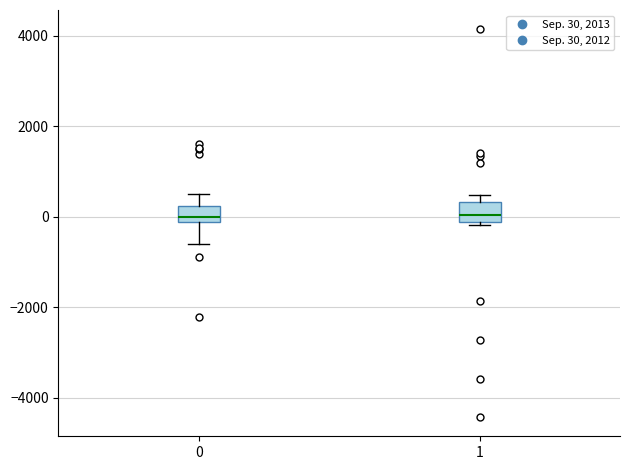

Reading left to right, read every box against the y-axis: the position of its median line, the range the box covers, and the ends of its whiskers. The values are not printed on the chart, so give them approximately, as read against the axis.

0: median 0, box -200 to 200, whiskers -600 to 600
1: median 0, box -200 to 400, whiskers -200 (just below the box's lower edge) to 400 (just above the box's upper edge)